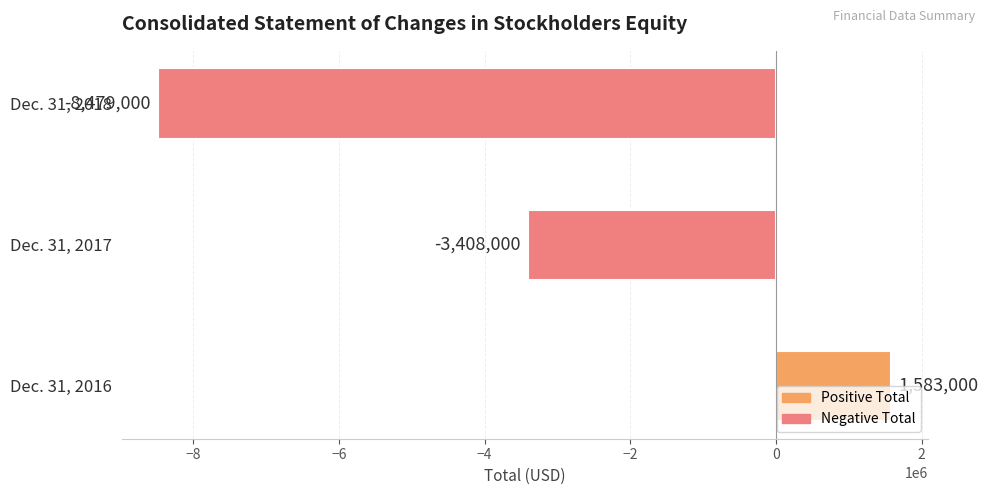

What is the approximate value at Dec. 31, 2016, to the nearest 100?

1583000